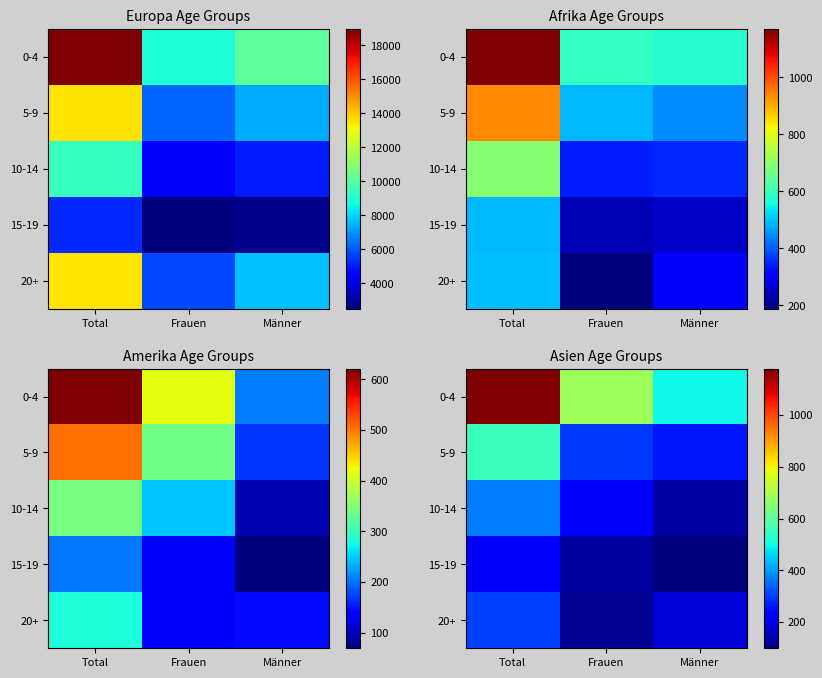

Which has a higher value, Männer or Total?

Total